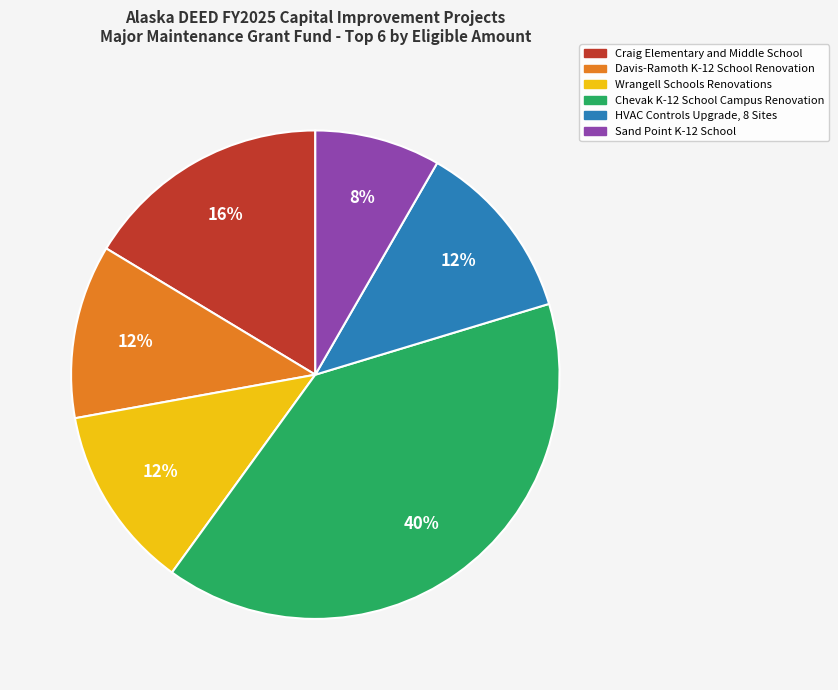

Is it true that Wrangell Schools Renovations is 12% of the pie?

True